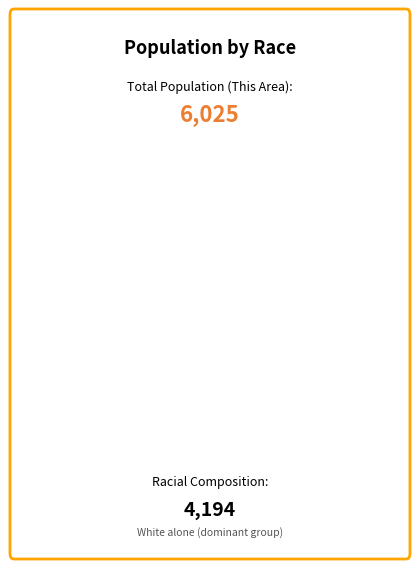

Is there a majority slice in this chart?

Yes